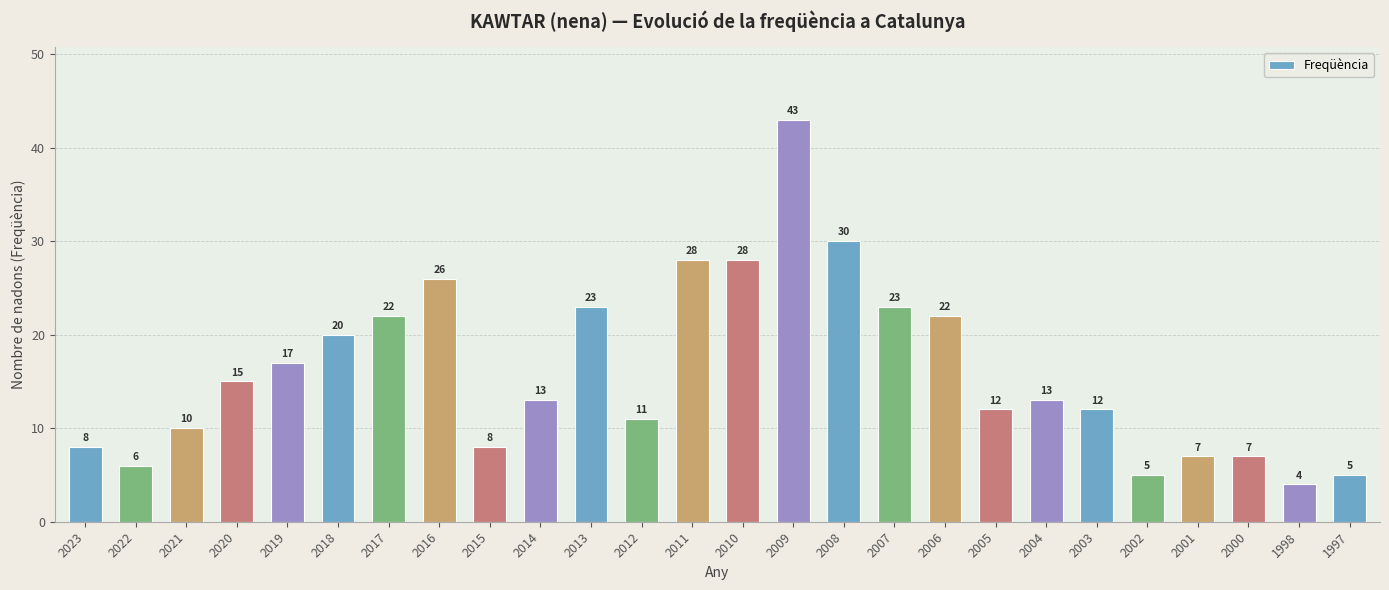

Which category has the lowest value across all series?

1998